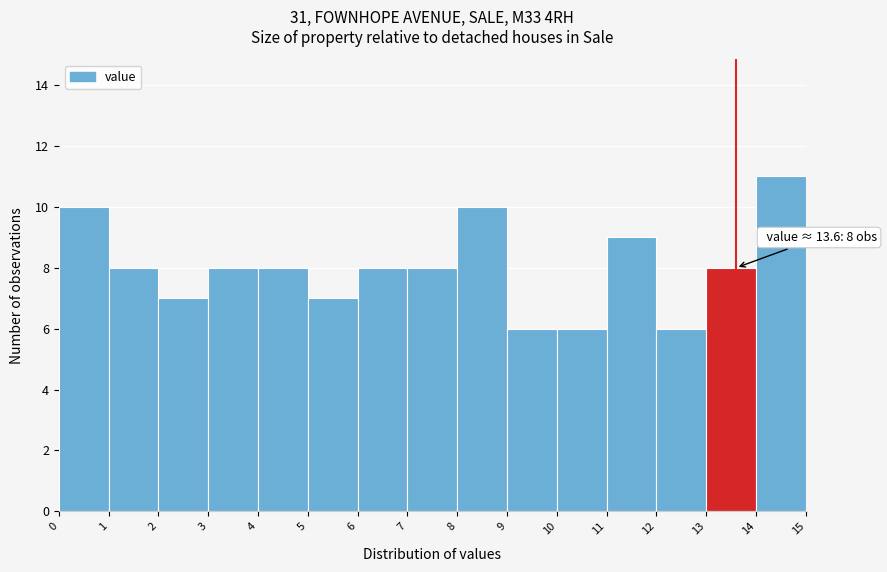

Over which range of the x-axis is the bar tallest?

14 to 15